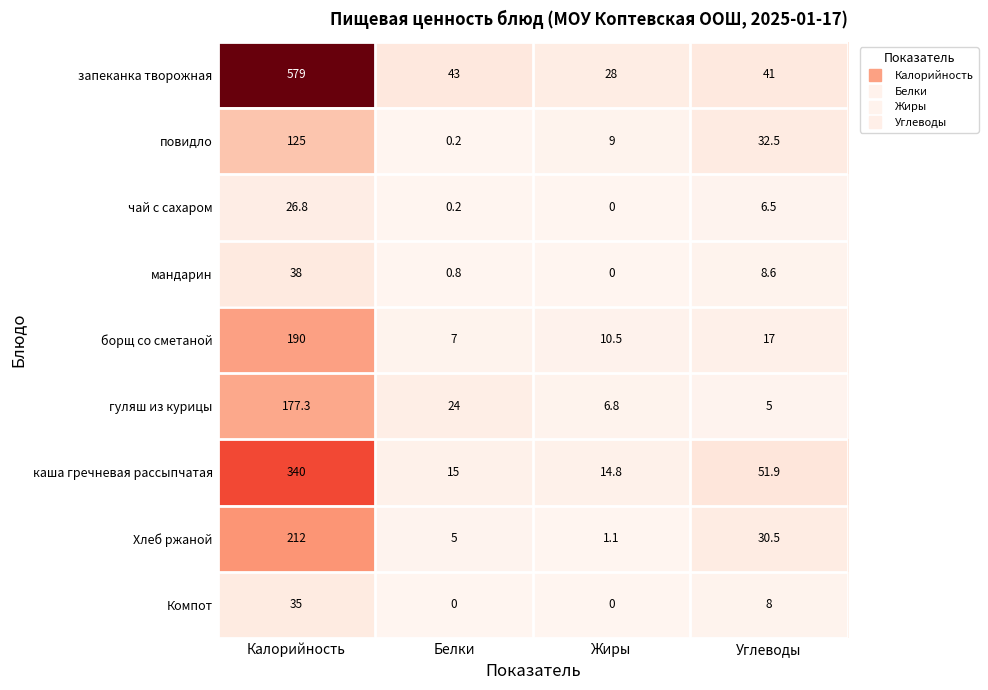

What is the total value across all series at Калорийность?

1723.1